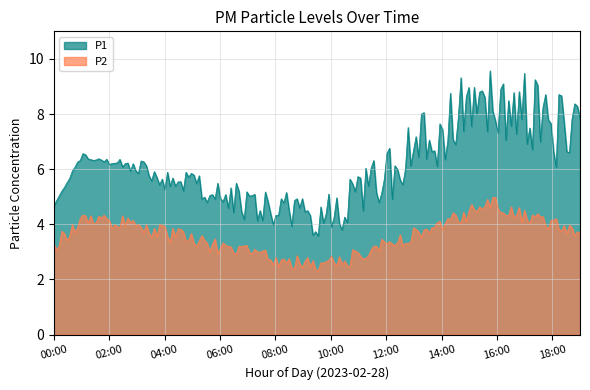

What is the sum of the P1 values at 14:00 and 01:00?

12.5